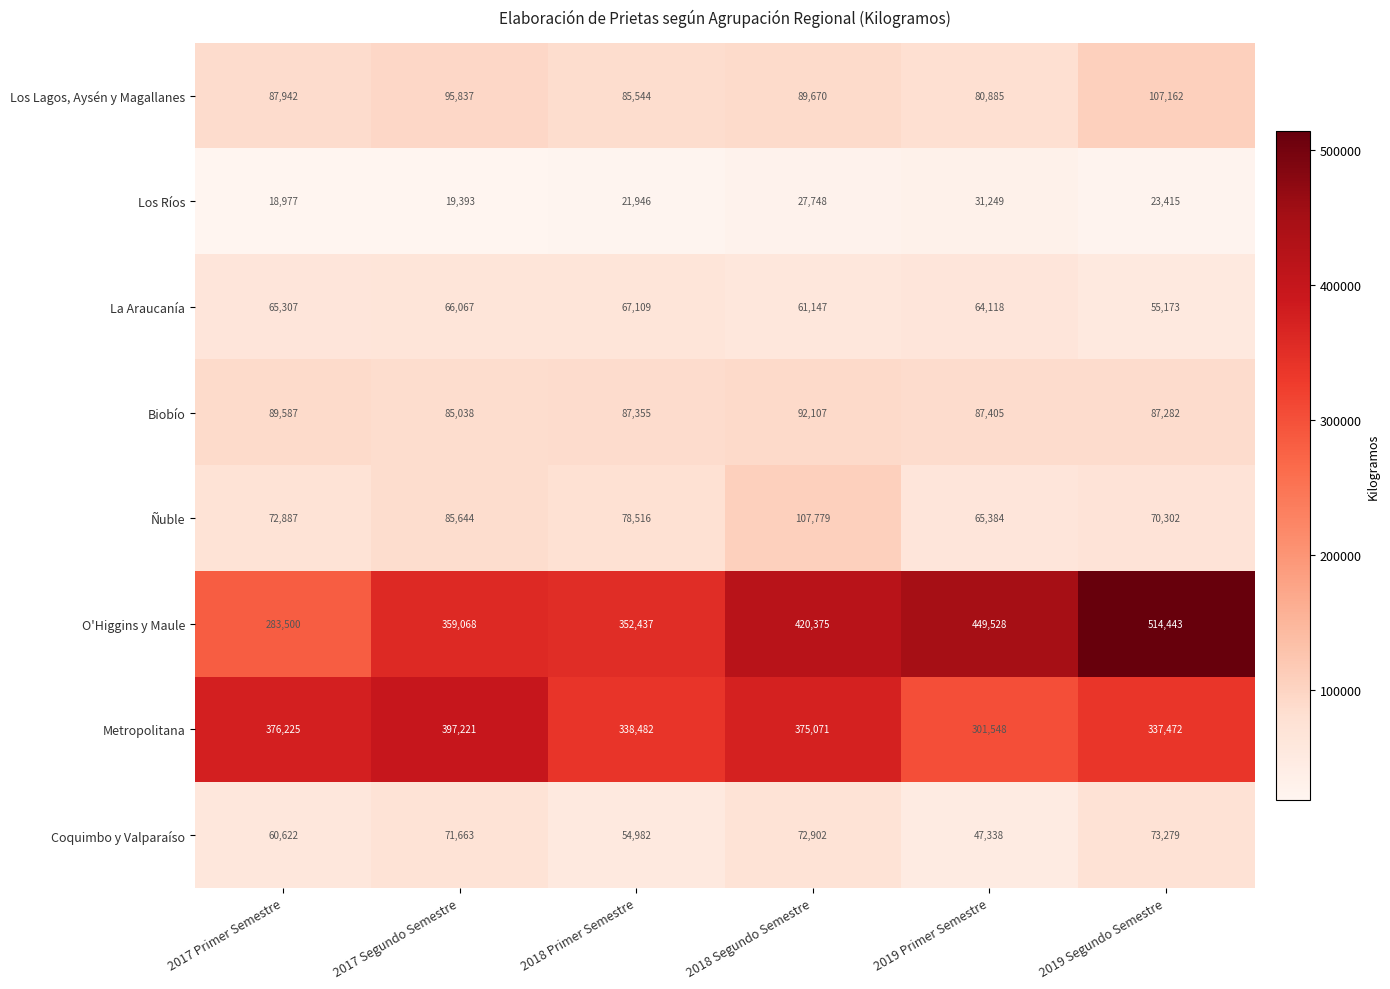

What is the total value across all series at 2018 Segundo Semestre?

1246799